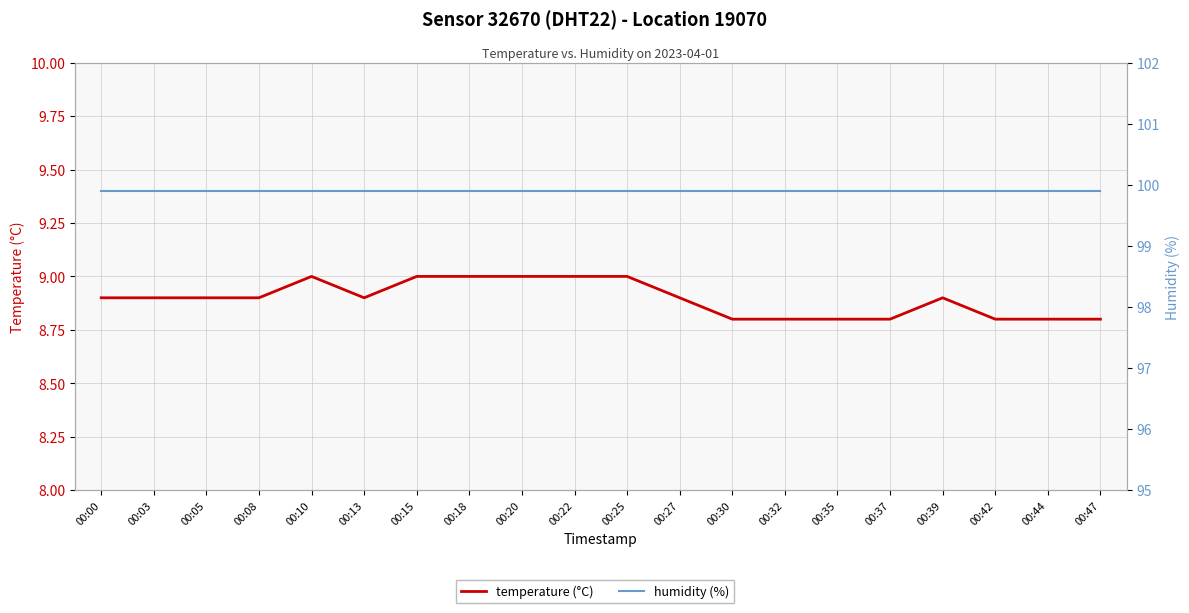

How many interior local valleys does the temperature (°C) series have?

1